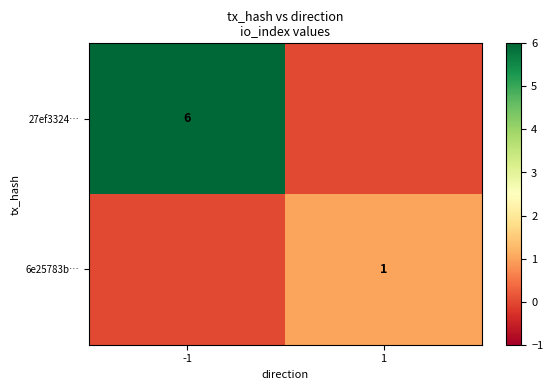

What is the spread (max minus min) of values at -1?

6